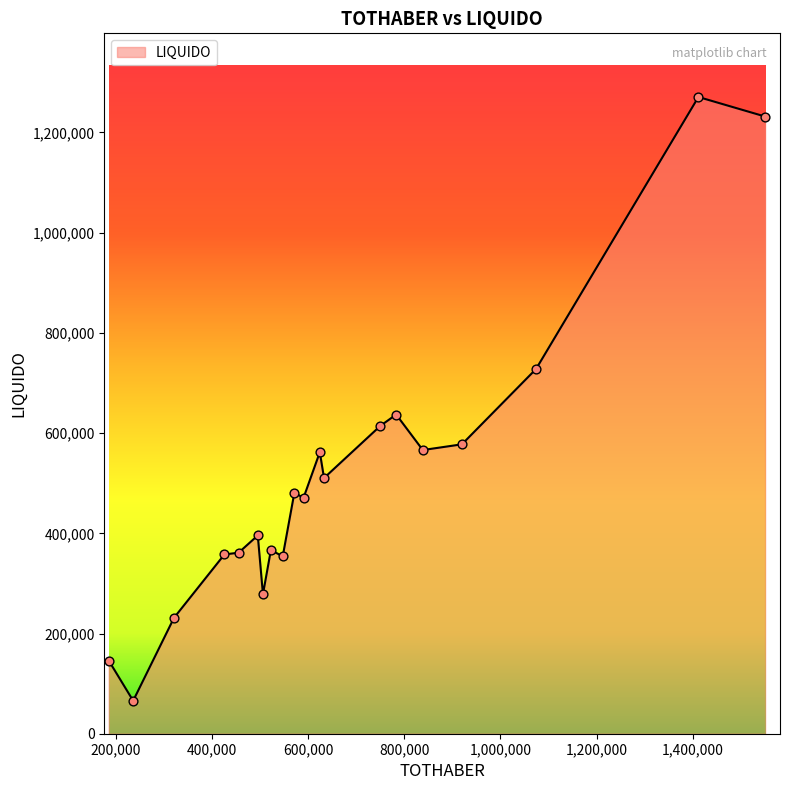

What is the minimum value shown in the chart?

65821